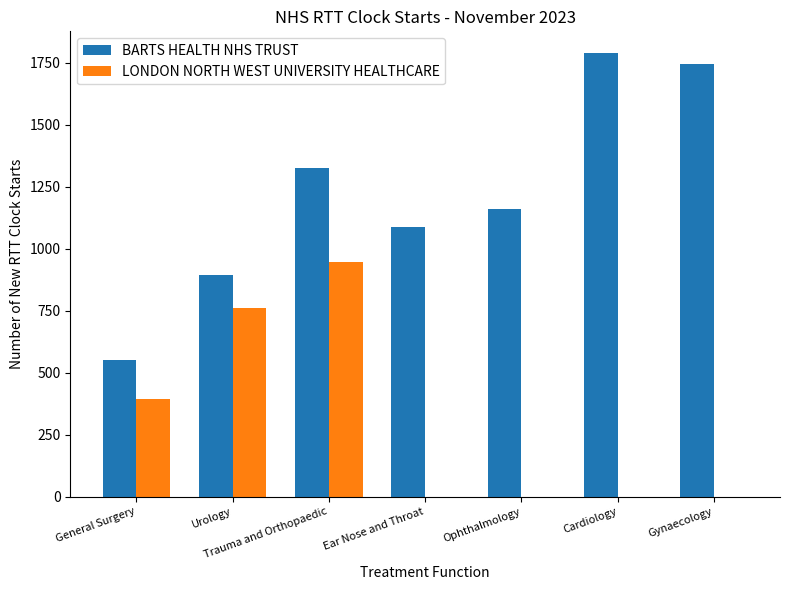

The value of LONDON NORTH WEST UNIVERSITY HEALTHCARE at Urology is 763. True or false?

True